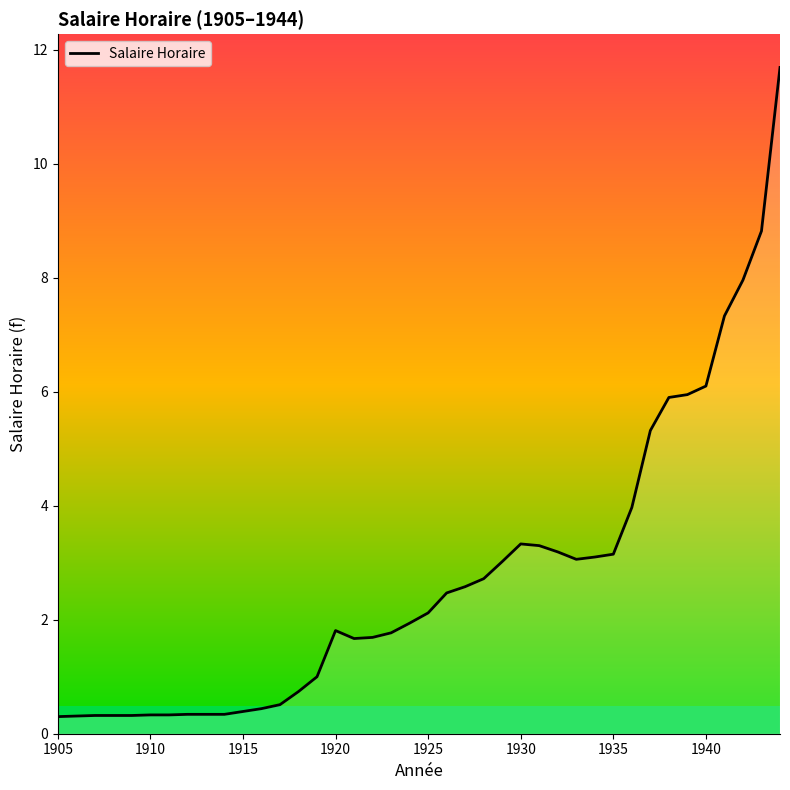

What is the maximum value shown in the chart?

11.7